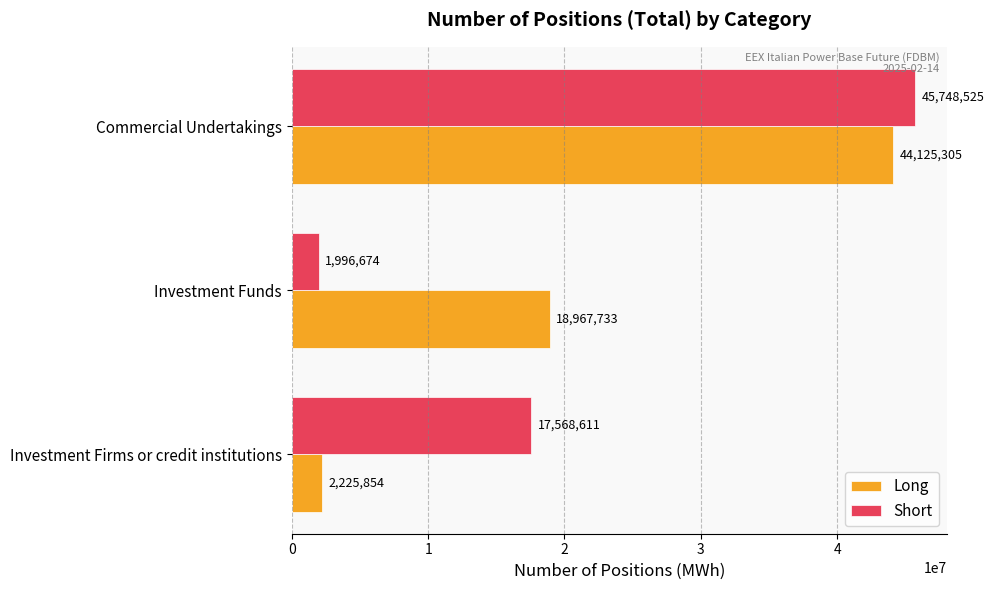

Which category has the highest value across all series?

Commercial Undertakings